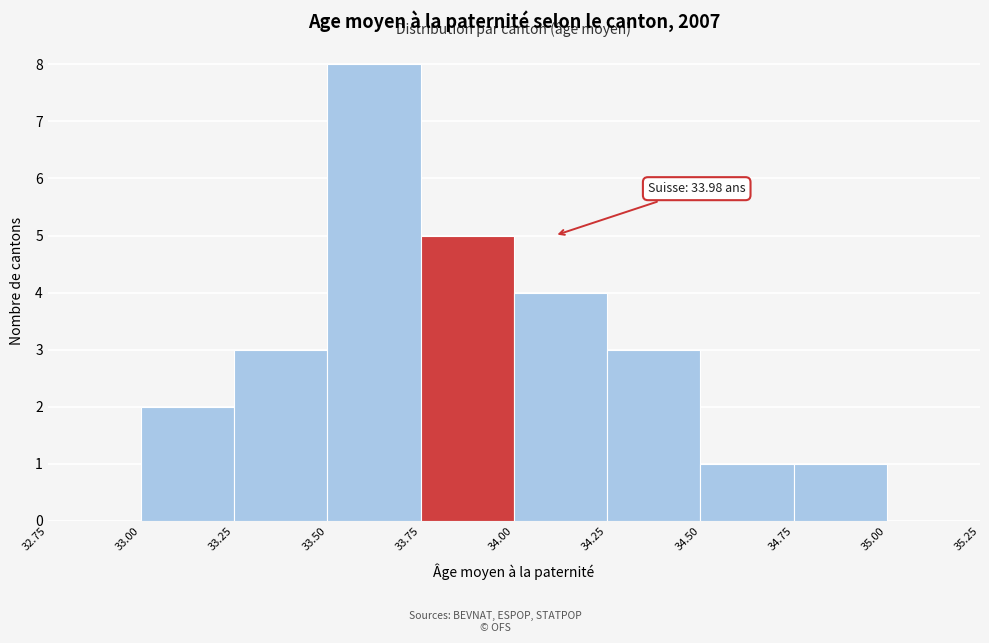

Over which range of the x-axis is the bar tallest?

33.50 to 33.75